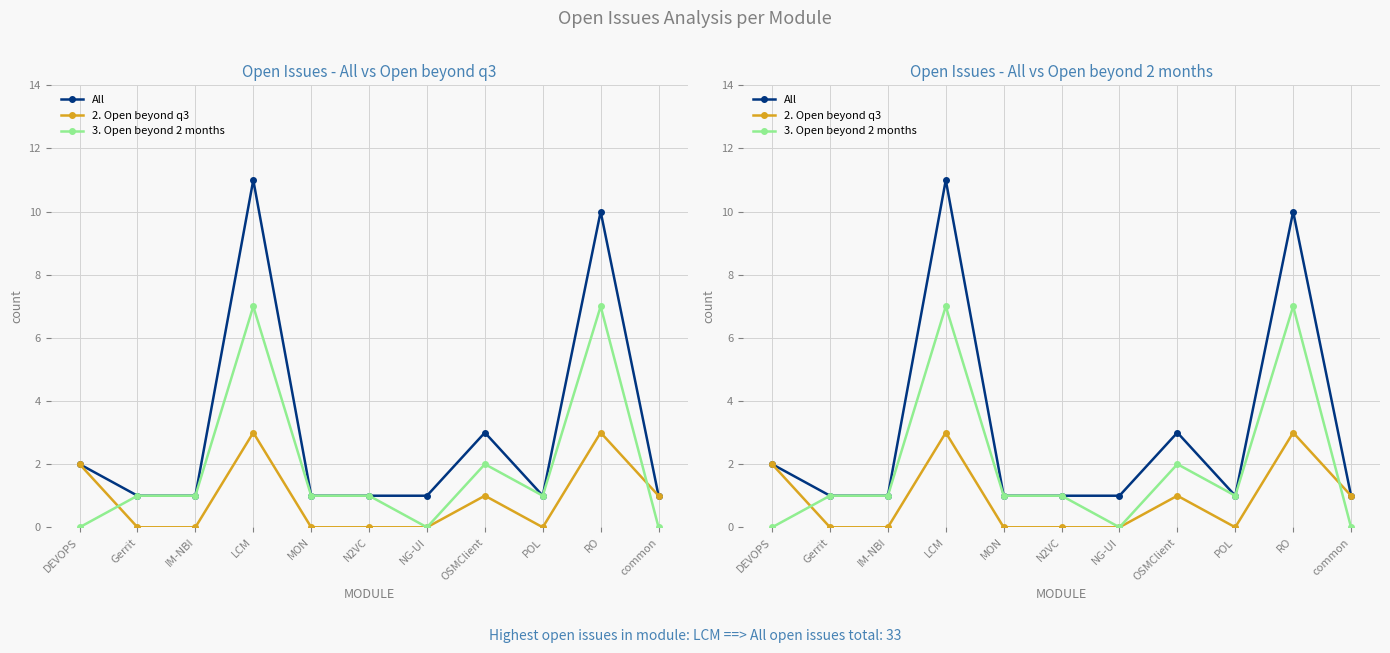

Reading right to left, list all the values displayed in this chart.

All: common=1	RO=10	POL=1	OSMClient=3	NG-UI=1	N2VC=1	MON=1	LCM=11	IM-NBI=1	Gerrit=1	DEVOPS=2
2. Open beyond q3: common=1	RO=3	POL=0	OSMClient=1	NG-UI=0	N2VC=0	MON=0	LCM=3	IM-NBI=0	Gerrit=0	DEVOPS=2
3. Open beyond 2 months: common=0	RO=7	POL=1	OSMClient=2	NG-UI=0	N2VC=1	MON=1	LCM=7	IM-NBI=1	Gerrit=1	DEVOPS=0